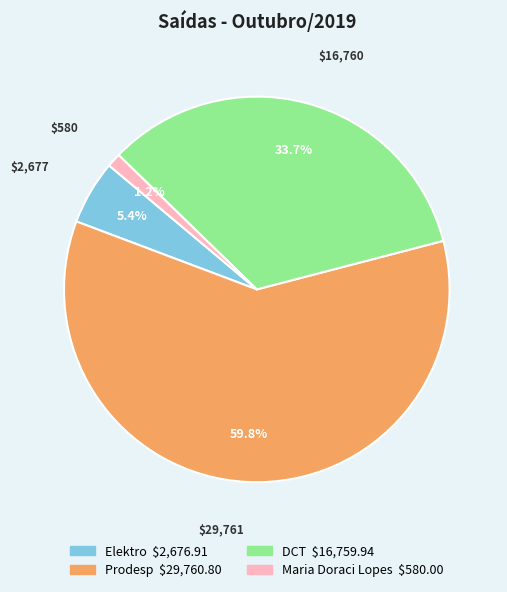

Which slice is the largest?

Prodesp